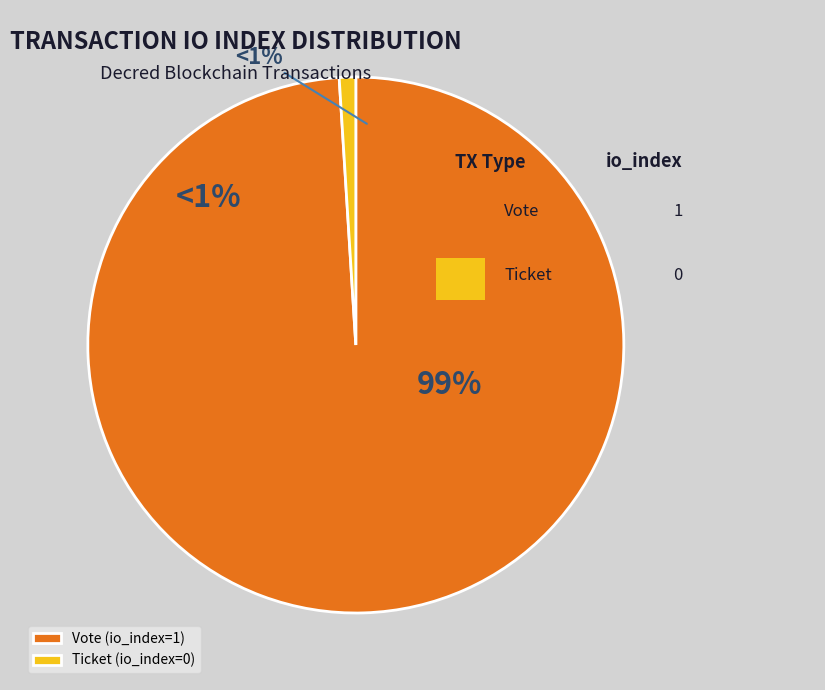

Combined, do Vote (io_index=1) and Ticket (io_index=0) account for over 50%?

Yes